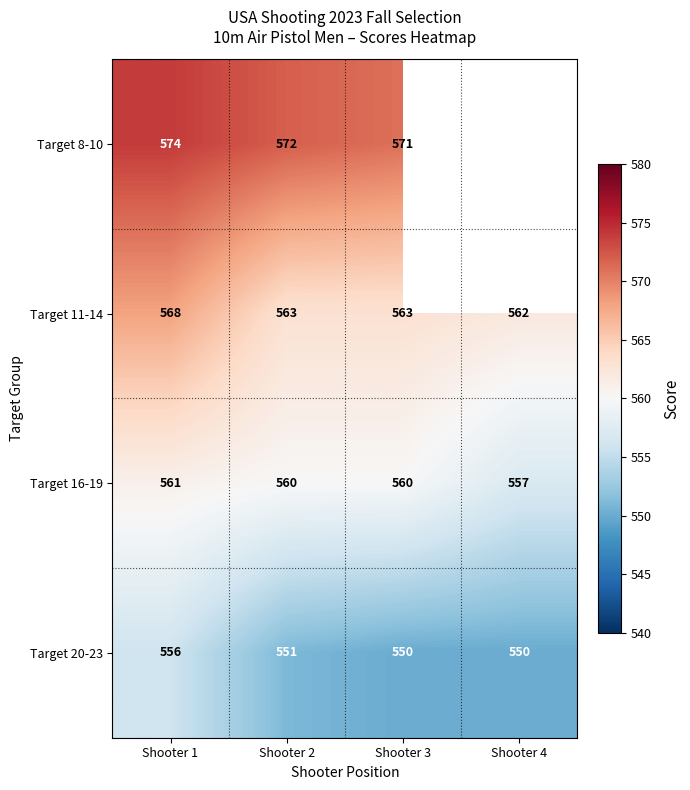

Which label corresponds to the smallest value in the chart?

Shooter 3